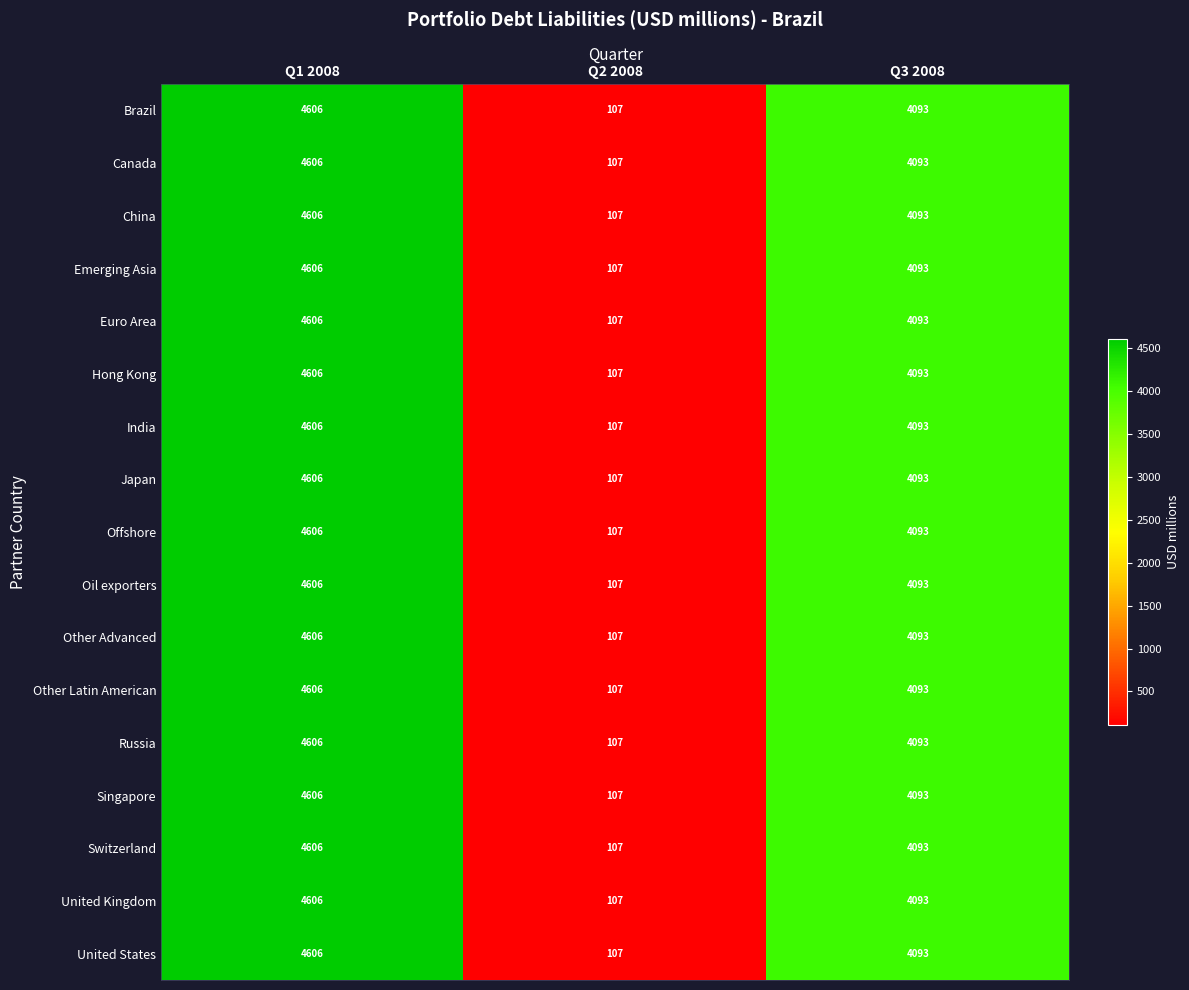

Rank the categories by United Kingdom value from lowest to highest.

Q2 2008, Q3 2008, Q1 2008